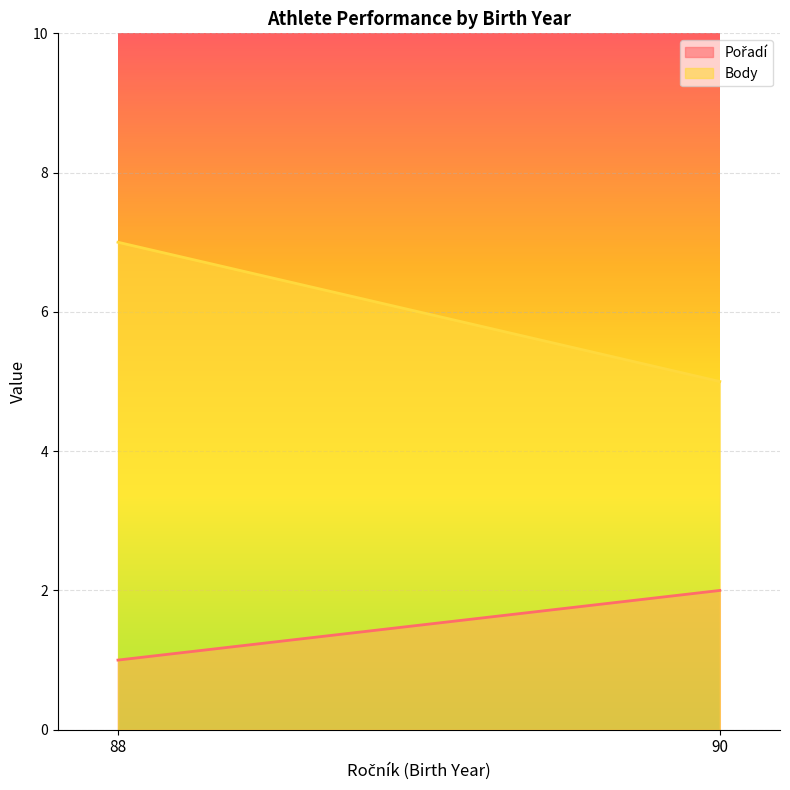

What is the smallest value displayed?

1